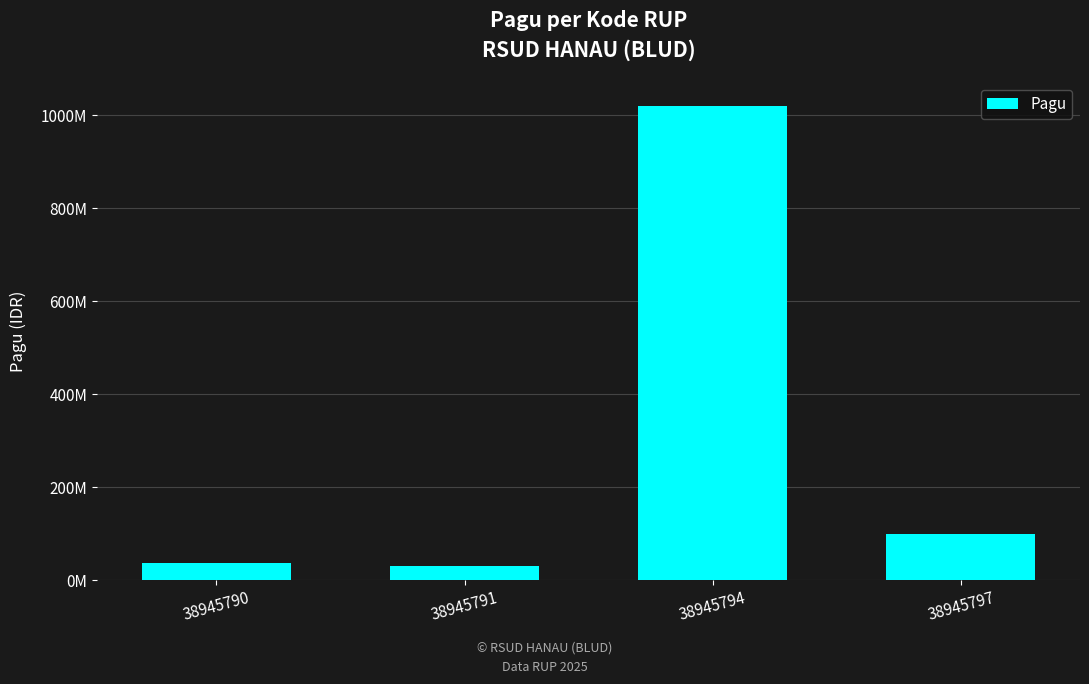

The chart shows a value of 22039764 at 38945790. True or false?

False